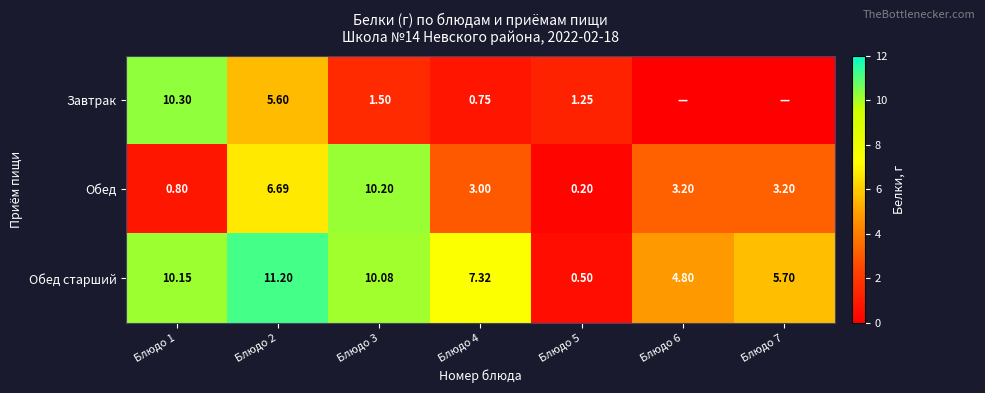

Which series changed the most between Блюдо 2 and Блюдо 3?

Завтрак